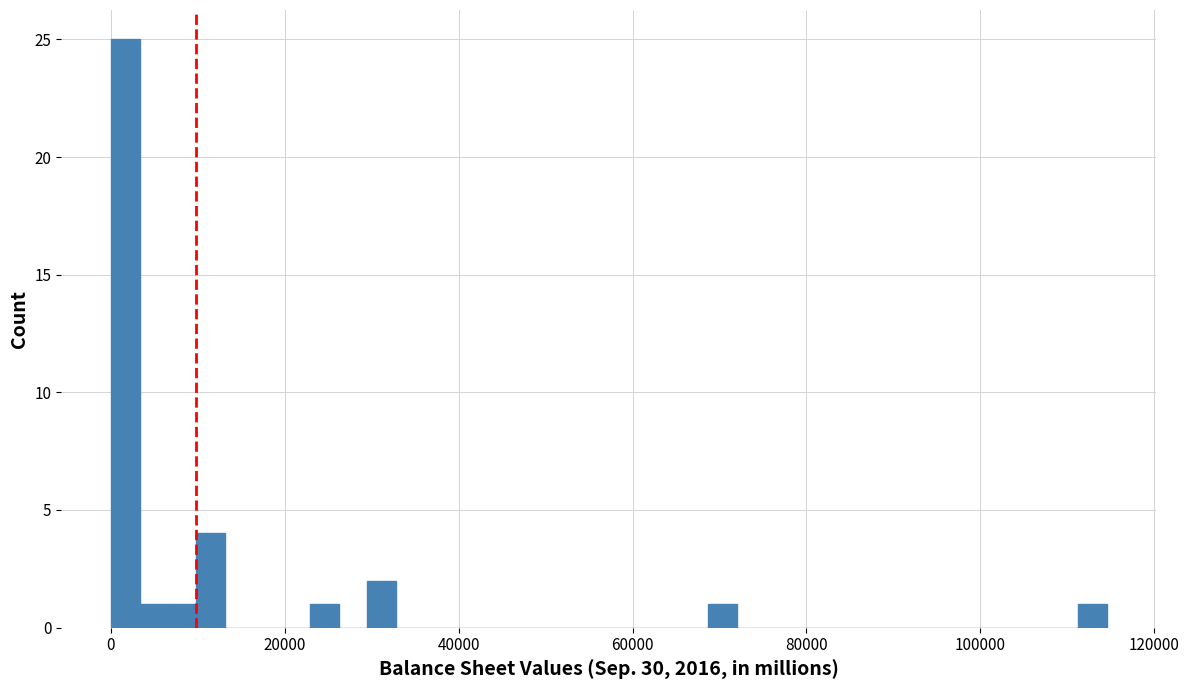

Around what value on the x-axis is the tallest bar? Give the approximate position of its centre, as read against the axis.

2000